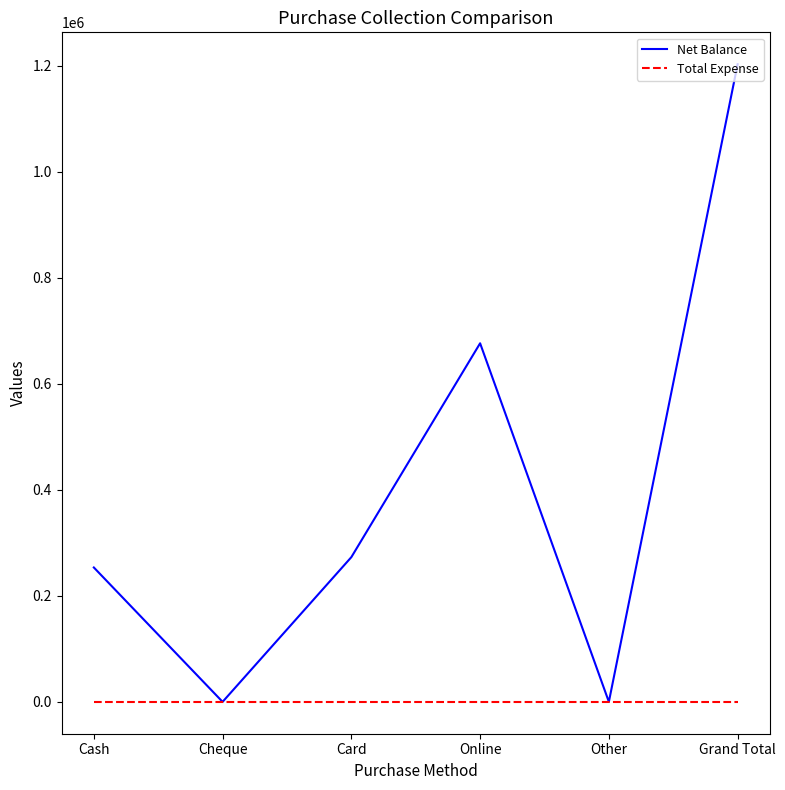

At which category does the chart reach its peak across all series?

Grand Total